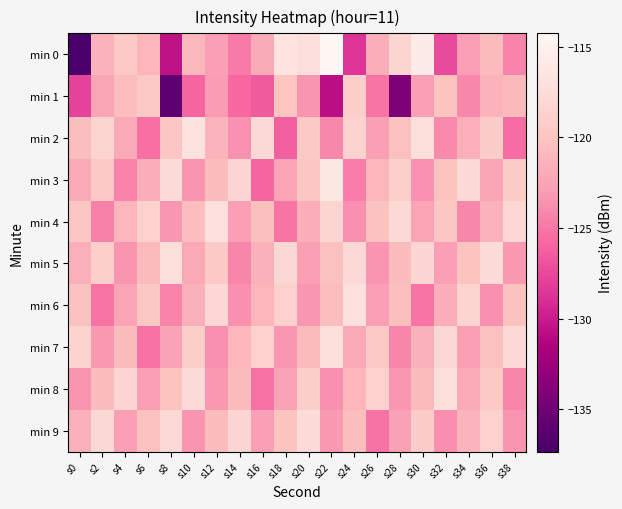

Which series has the largest total across all categories?

min 5